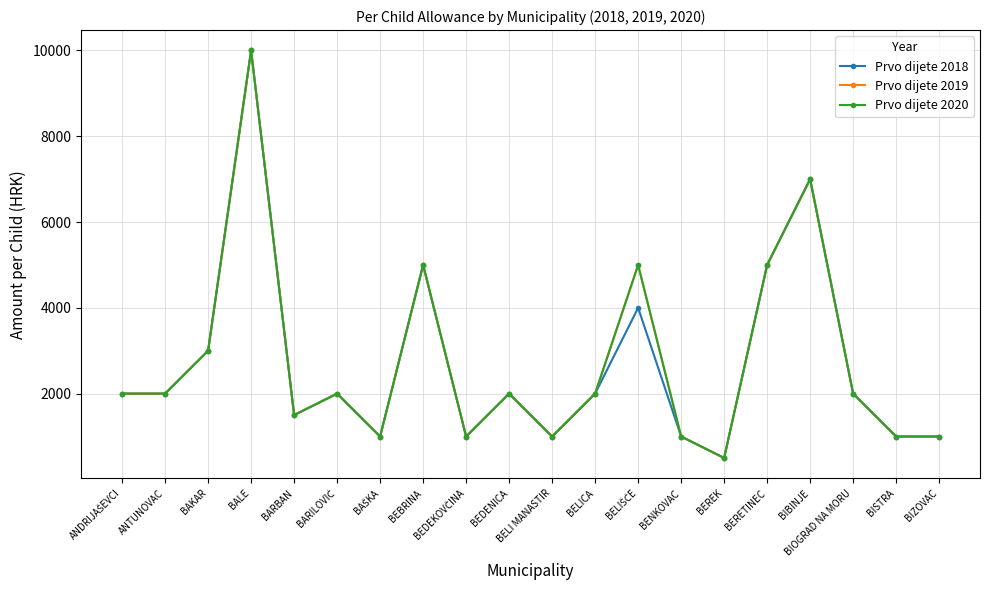

Which series has the widest spread of values?

Prvo dijete 2018